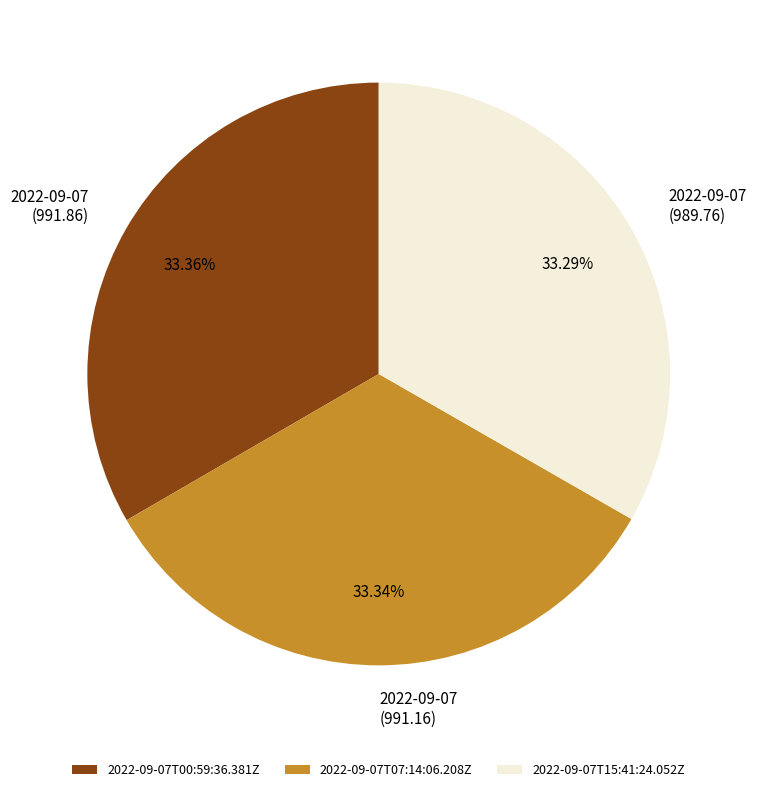

What is the ratio of the value at 2022-09-07T15:41:24.052Z to the value at 2022-09-07T07:14:06.208Z?

1.0